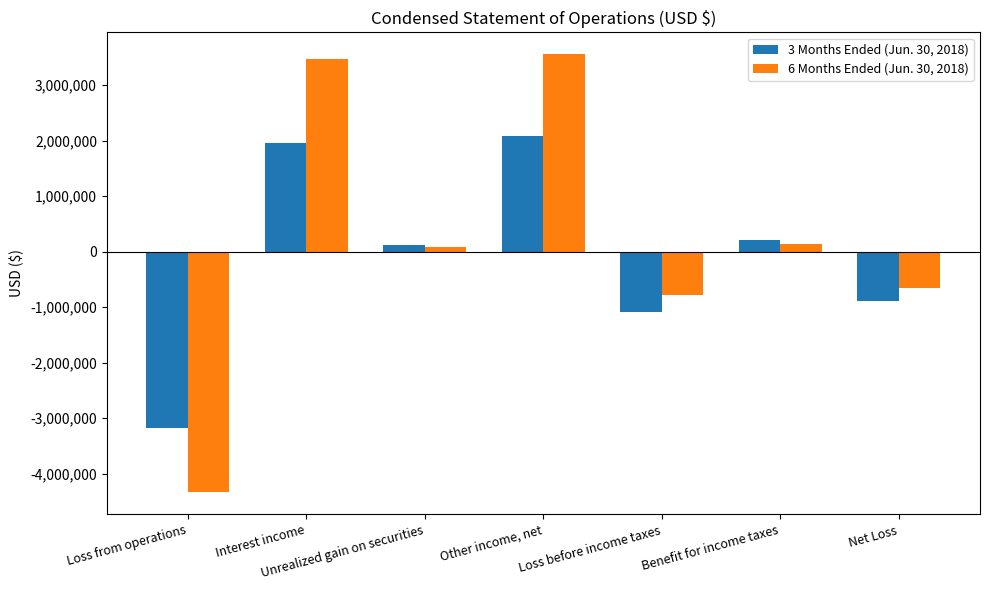

Reading right to left, list all the values displayed in this chart.

3 Months Ended (Jun. 30, 2018): -879856	208017	-1087873	2081338	121647	1959691	-3169211
6 Months Ended (Jun. 30, 2018): -645050	133449	-778499	3558962	89428	3469534	-4337461